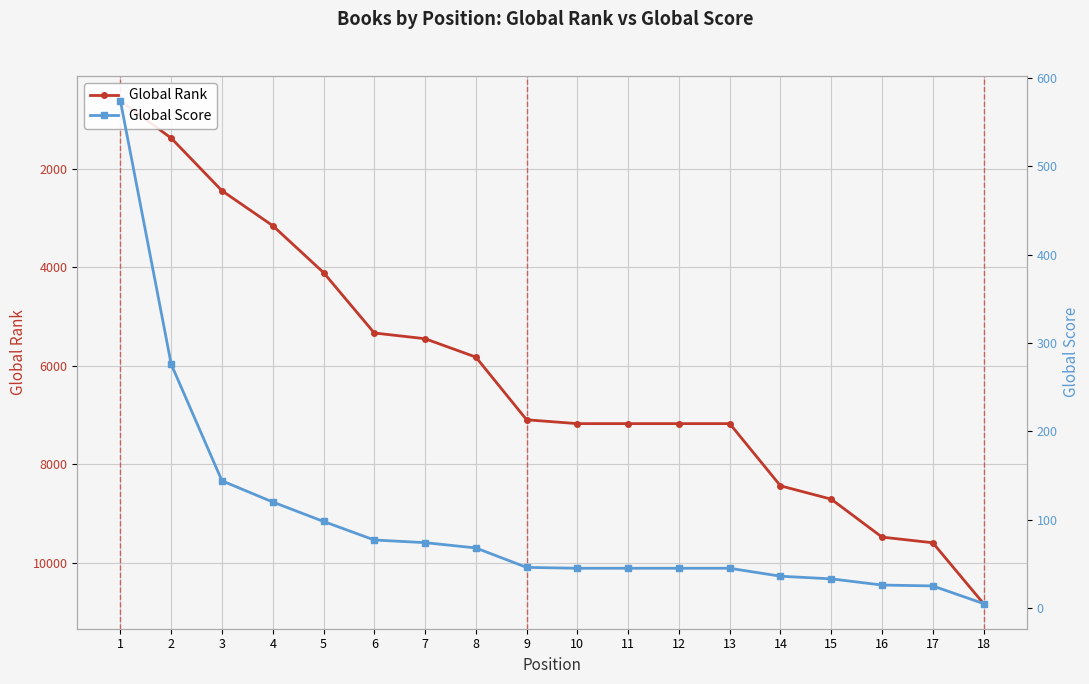

At which category is the sum across all series the highest?

18